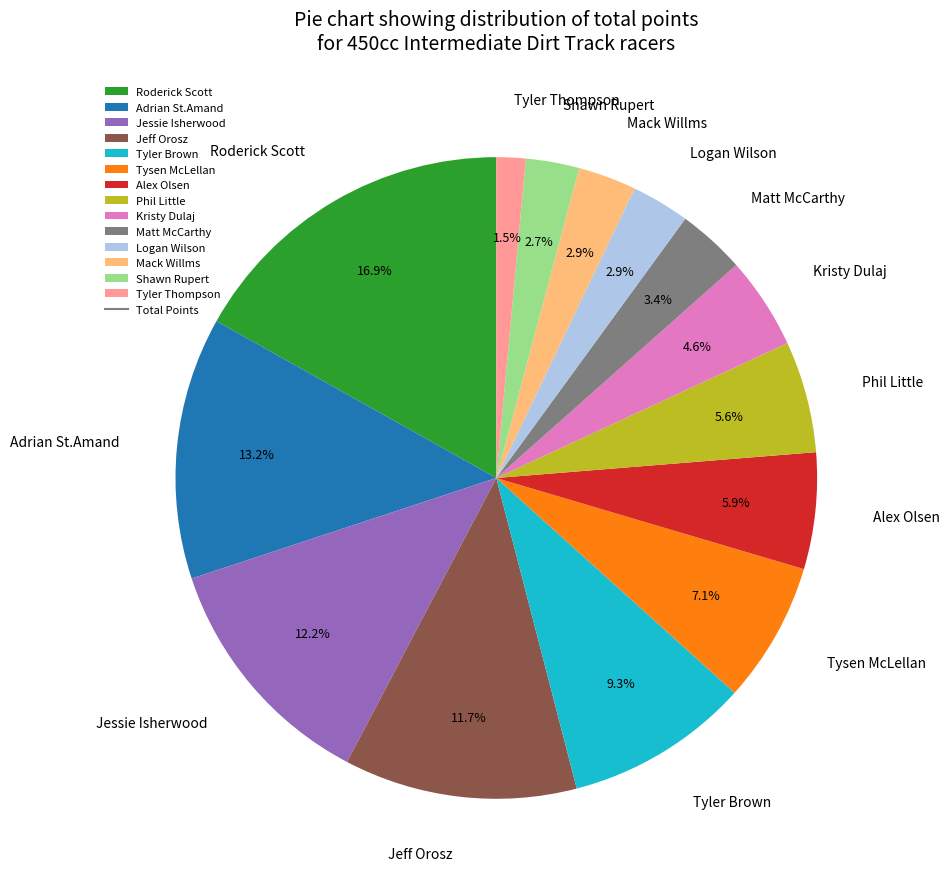

To the nearest percent, what percentage of the pie is Logan Wilson?

3%